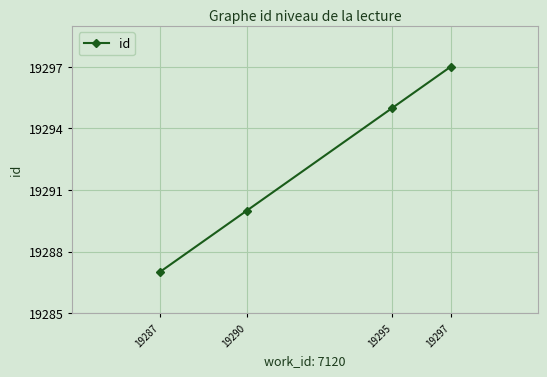

The chart shows a value of 19290 at 19290. True or false?

True